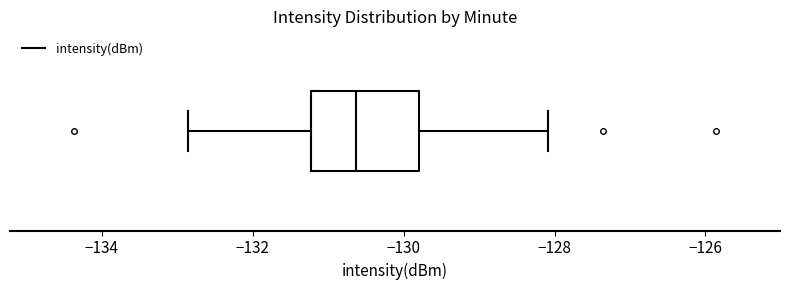

Where does the left whisker of the box end on the x-axis? The values are not printed on the chart, so give them approximately, as read against the axis.

-132.8